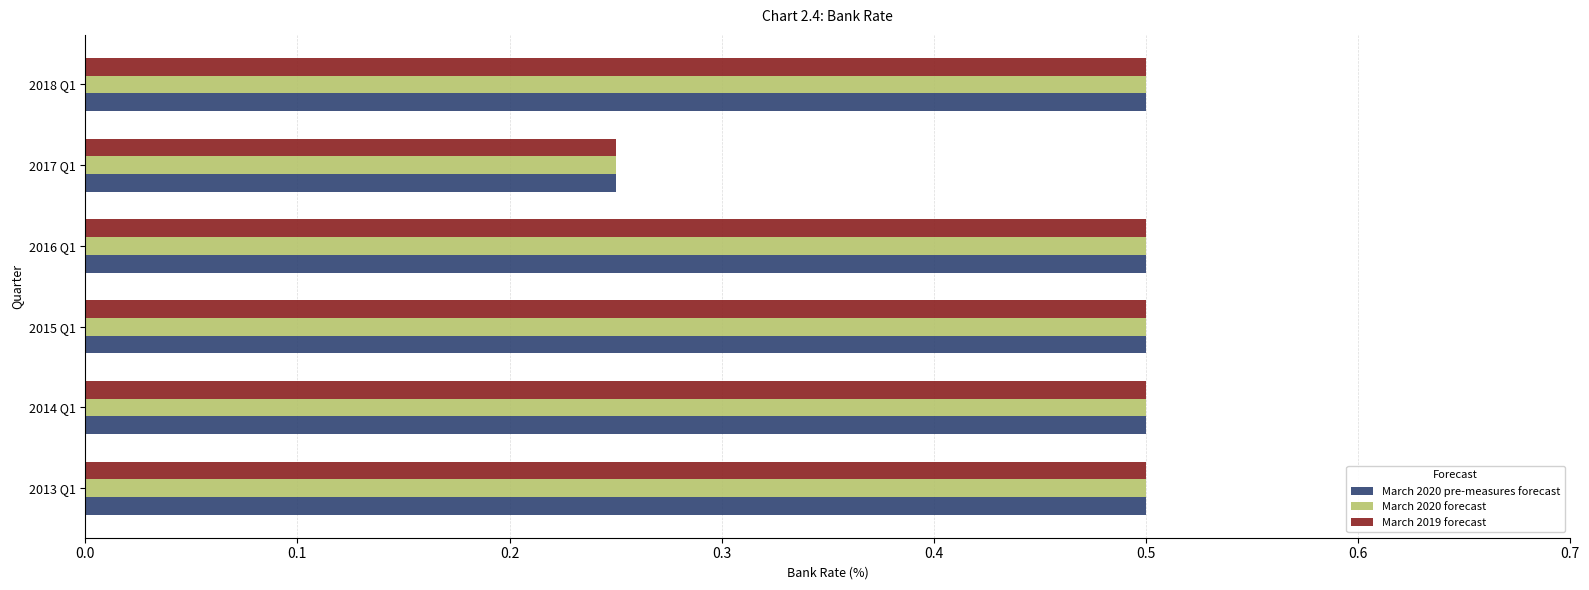

What are all the series names shown in the legend?

March 2020 pre-measures forecast, March 2020 forecast, March 2019 forecast